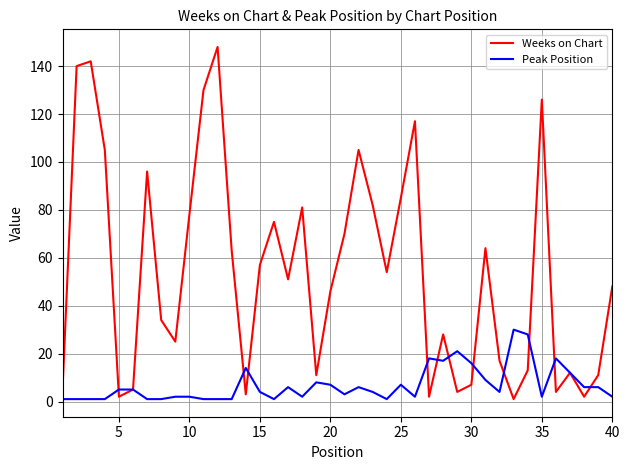

What is the sum of all Peak Position values?

277